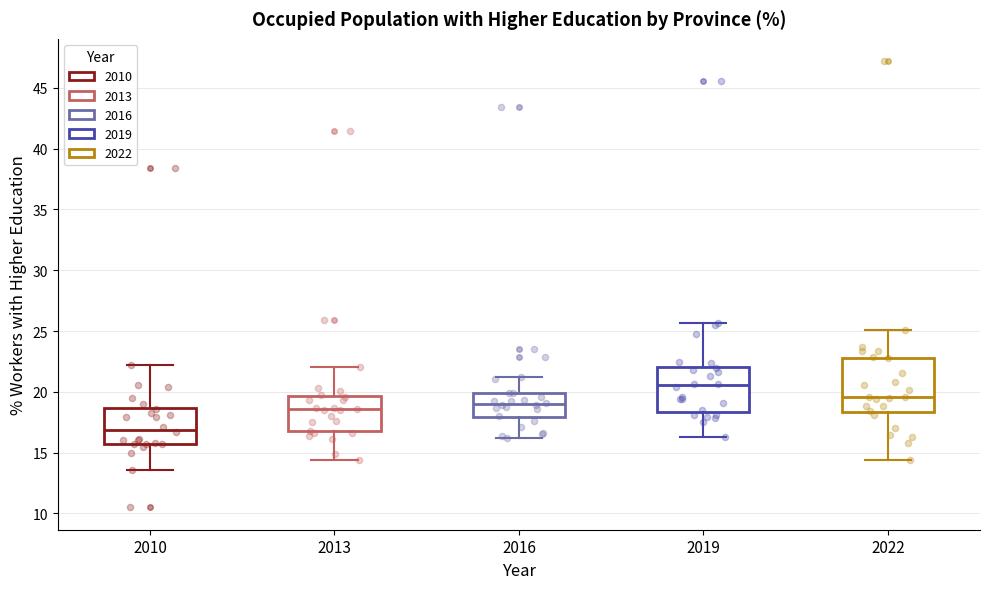

Which box is the tallest, from its lower edge to its upper edge?

2022